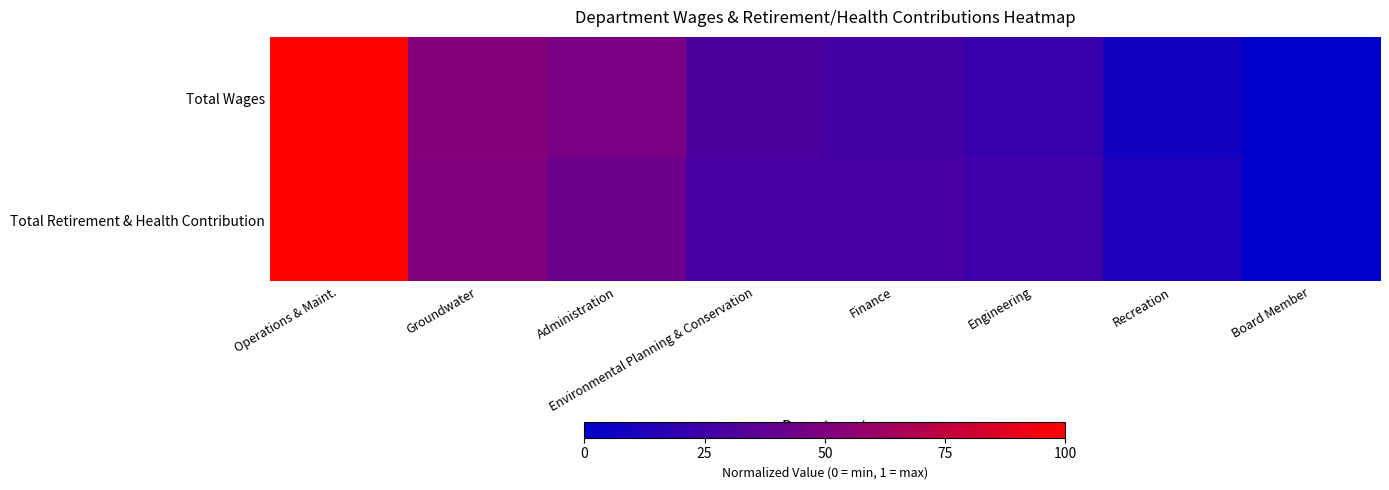

Count the number of data series in this chart.

2